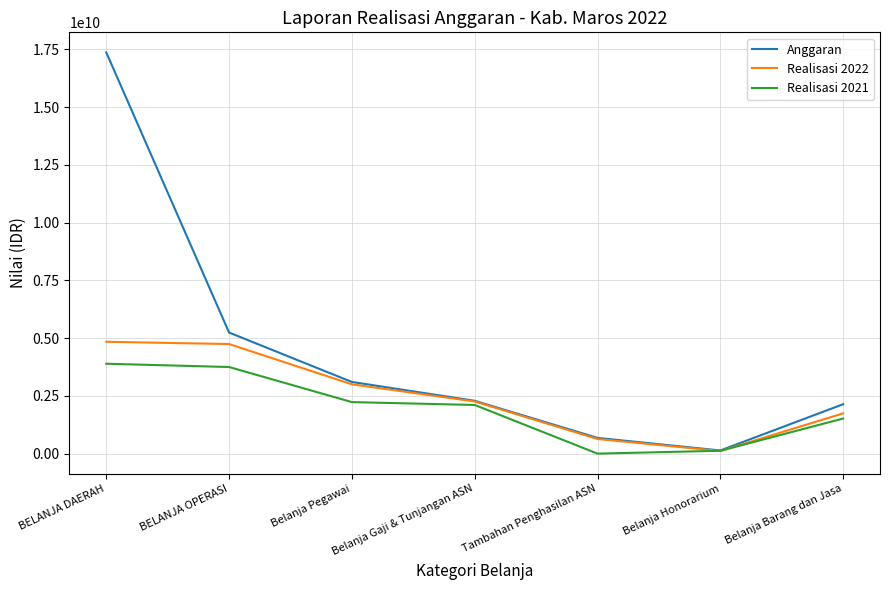

At which category is the sum across all series the highest?

BELANJA DAERAH